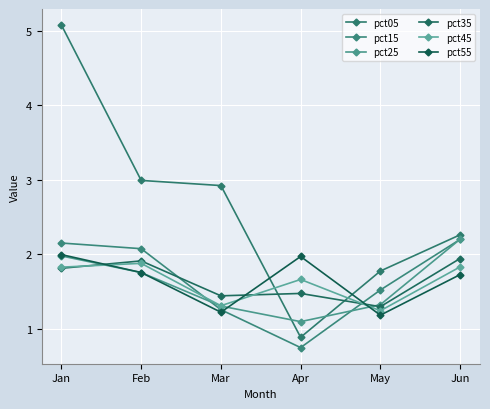

The value of pct05 at Feb is 3.0. True or false?

True